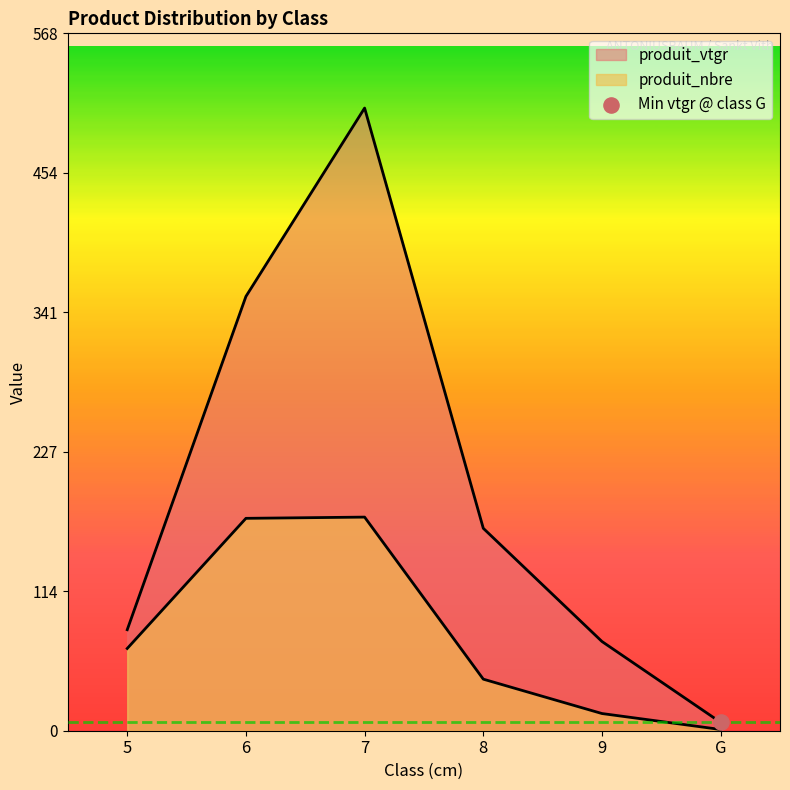

Which series contains the highest Y value?

produit_vtgr